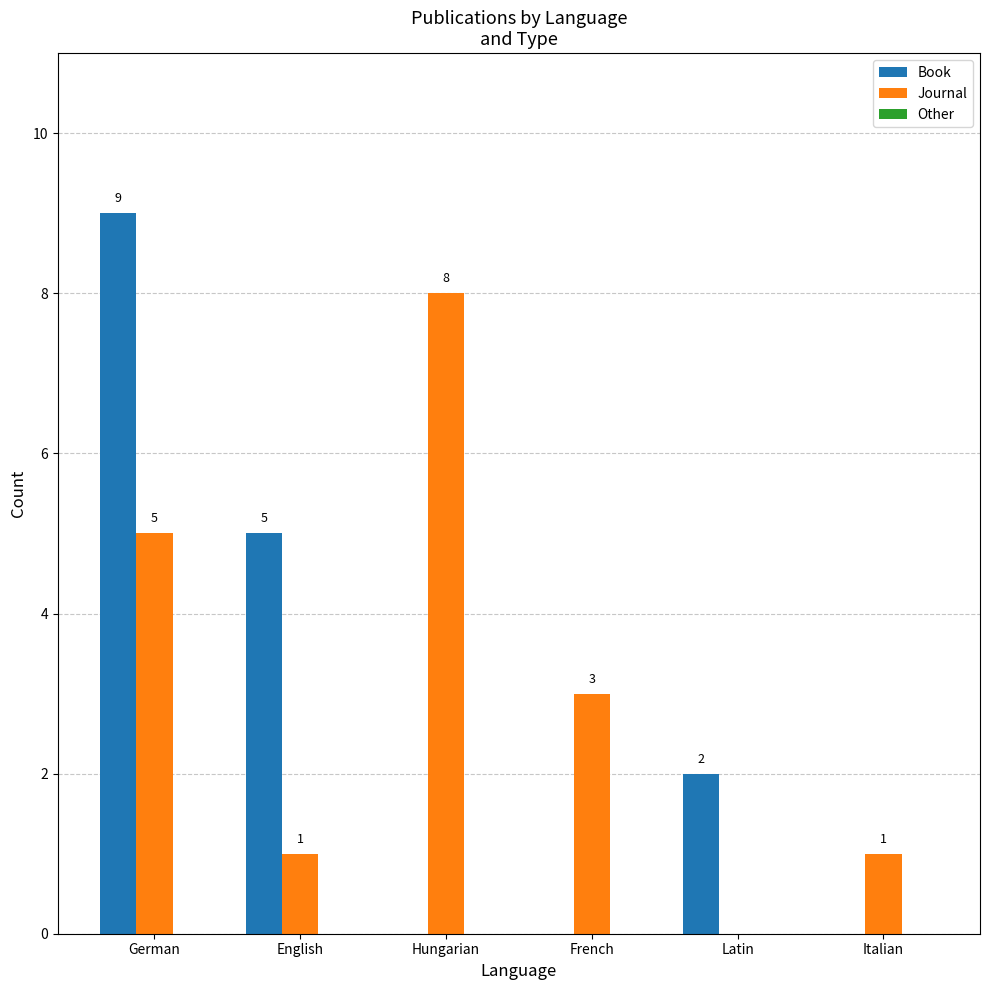

Which series has the widest spread of values?

Book